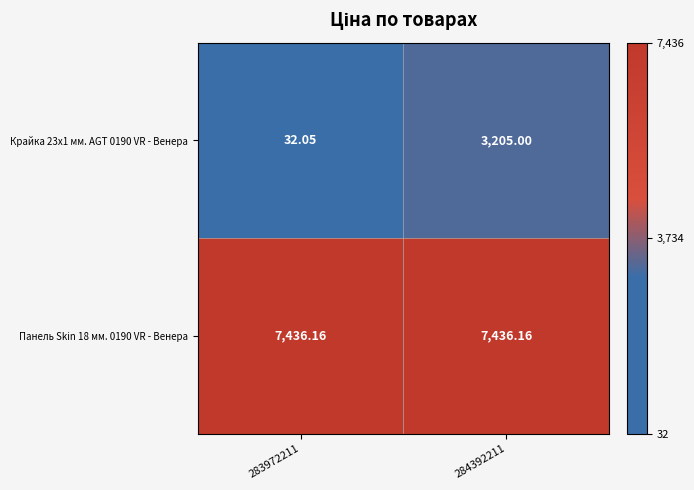

Is the value of Панель Skin 18 мм. 0190 VR - Венера at 283972211 greater than the value of Крайка 23x1 мм. AGT 0190 VR - Венера at 283972211?

Yes